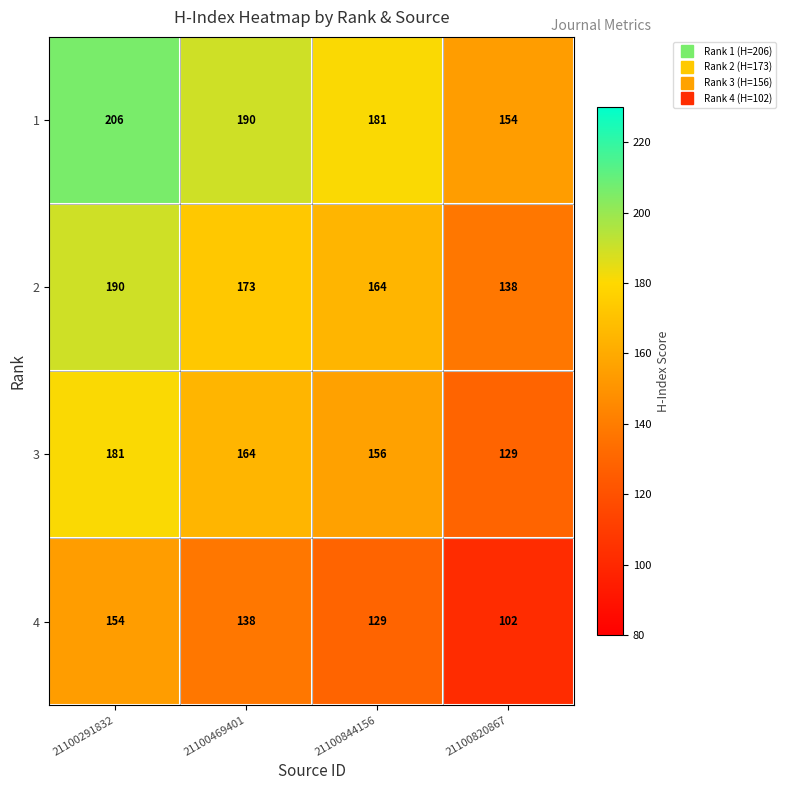

Rank the series by their average value, from lowest to highest.

4, 3, 2, 1